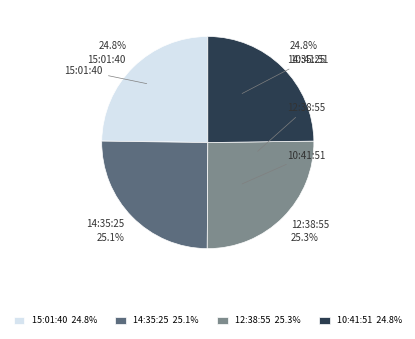

Count the number of slices in the pie.

4